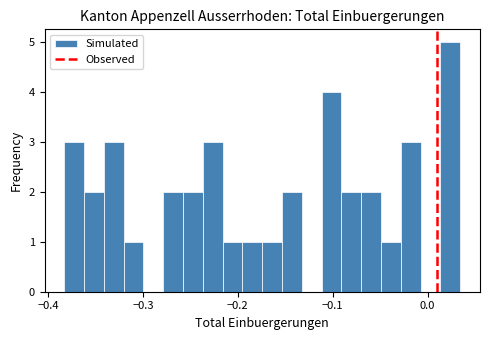

Around what value on the x-axis is the tallest bar? Give the approximate position of its centre, as read against the axis.

0.02